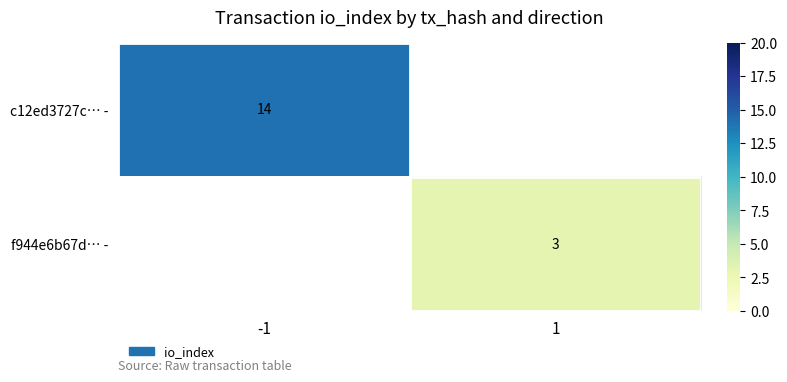

True or false: f944e6b67d… - has a value of 1 at 1.

False